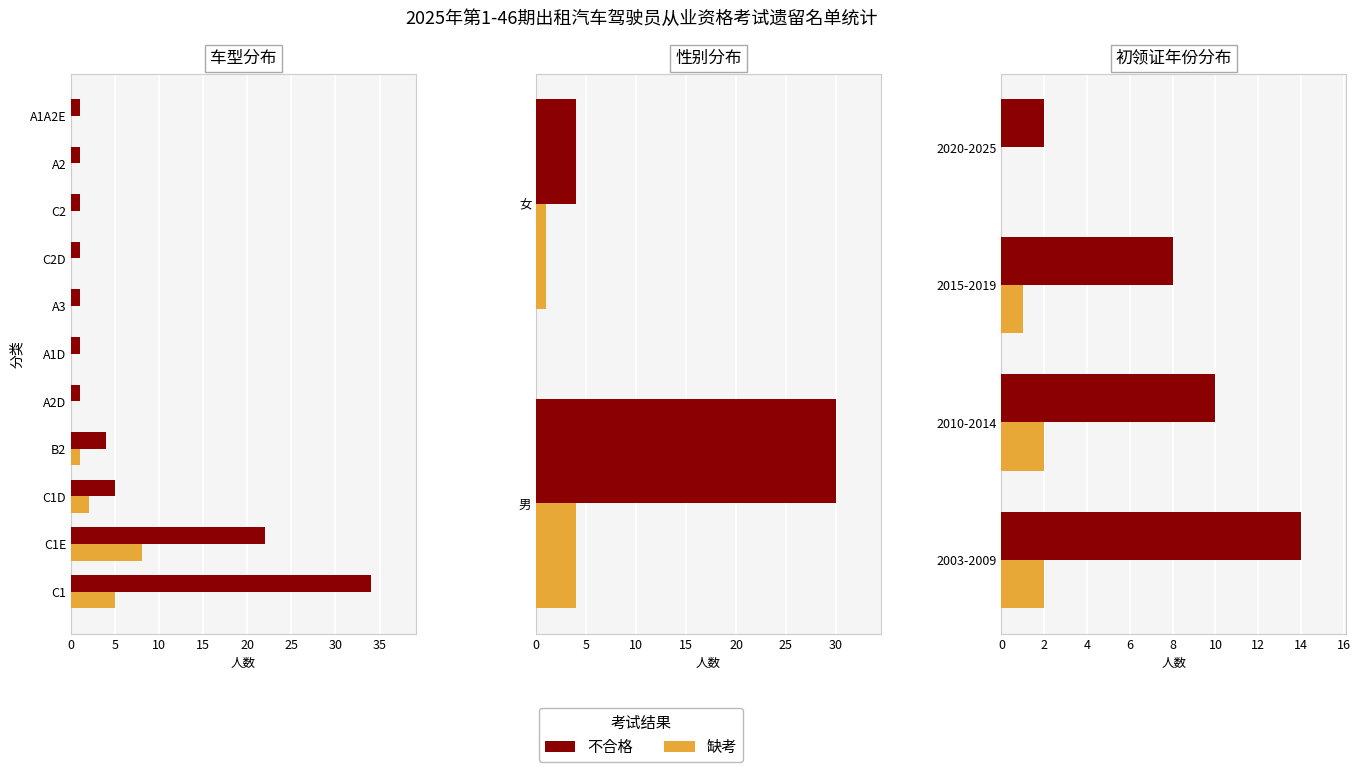

Rank the series at 5 from highest to lowest value.

不合格, 缺考